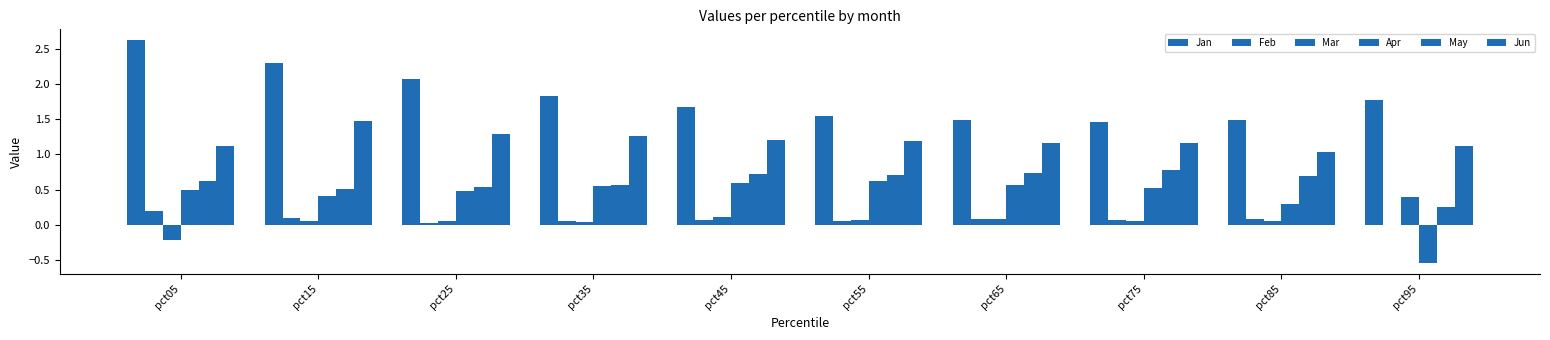

What is the average value of the Apr series?

0.4